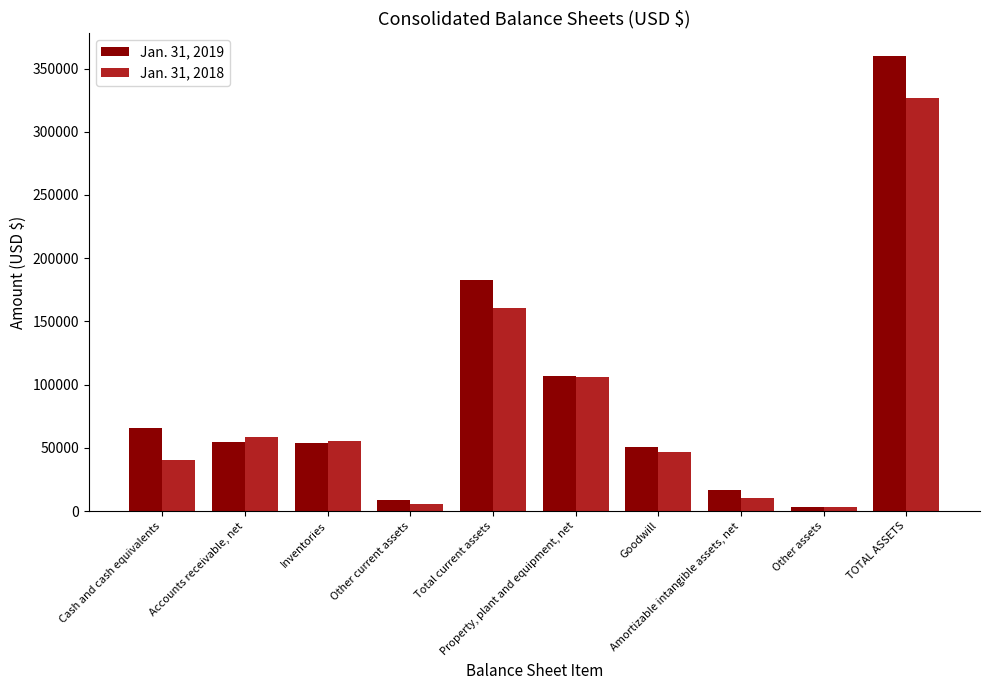

Which series has the widest spread of values?

Jan. 31, 2019